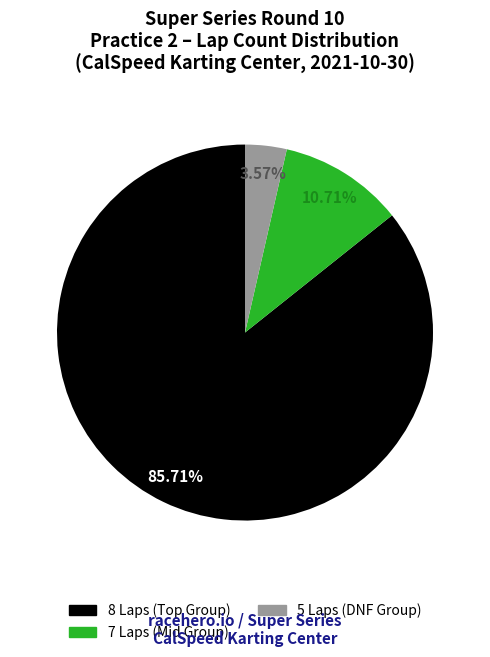

Is there a majority slice in this chart?

Yes